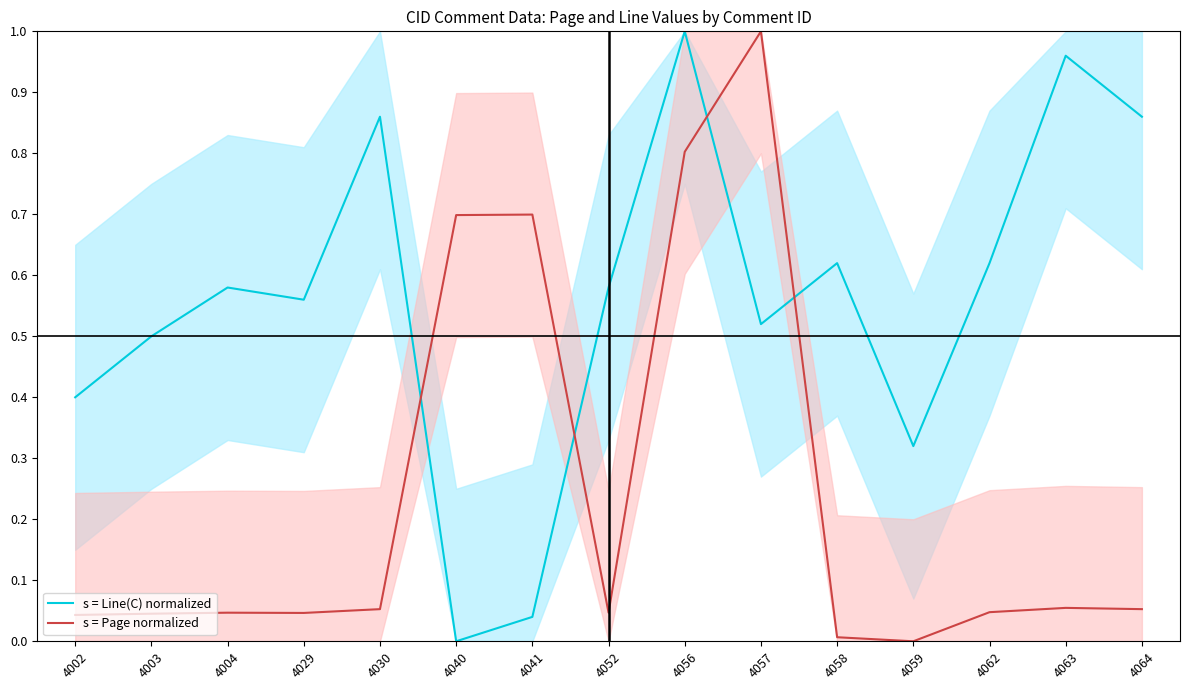

True or false: s = Page normalized has a value of 0.0 at 4003.

True